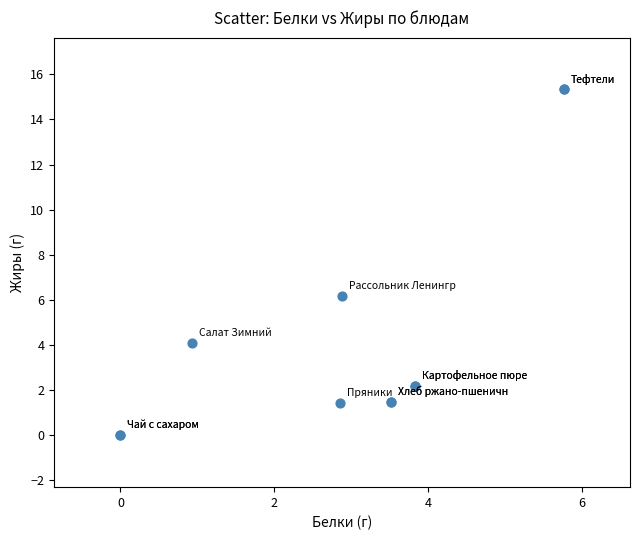

What Y value in the scatter plot is closest to 7?

6.2